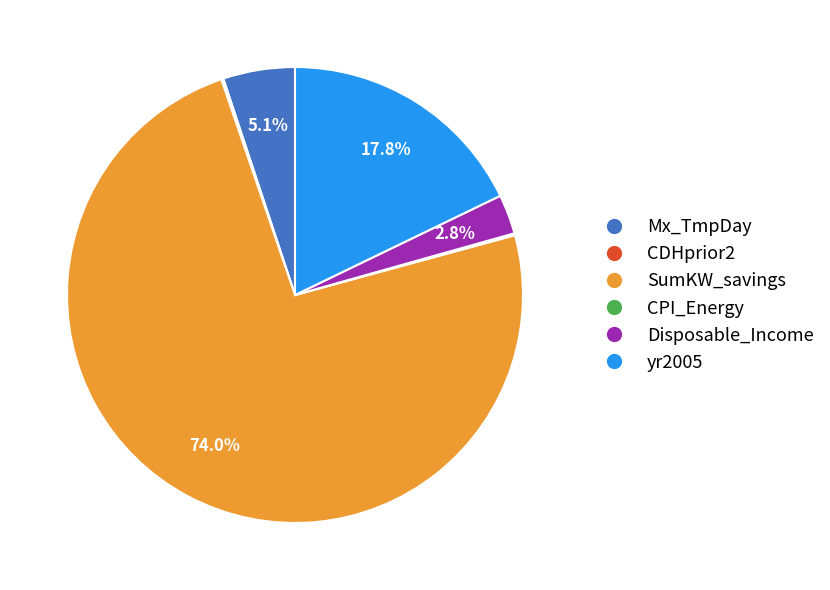

Is there any slice that represents more than half of the pie?

Yes